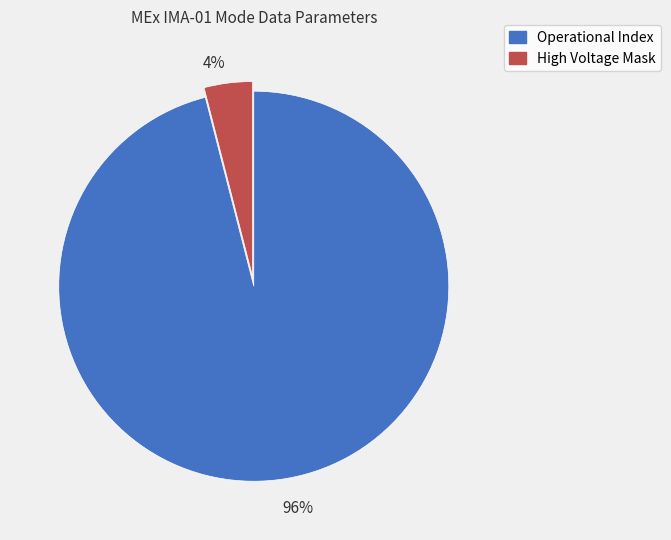

Which slice represents more than half of the pie?

Operational Index